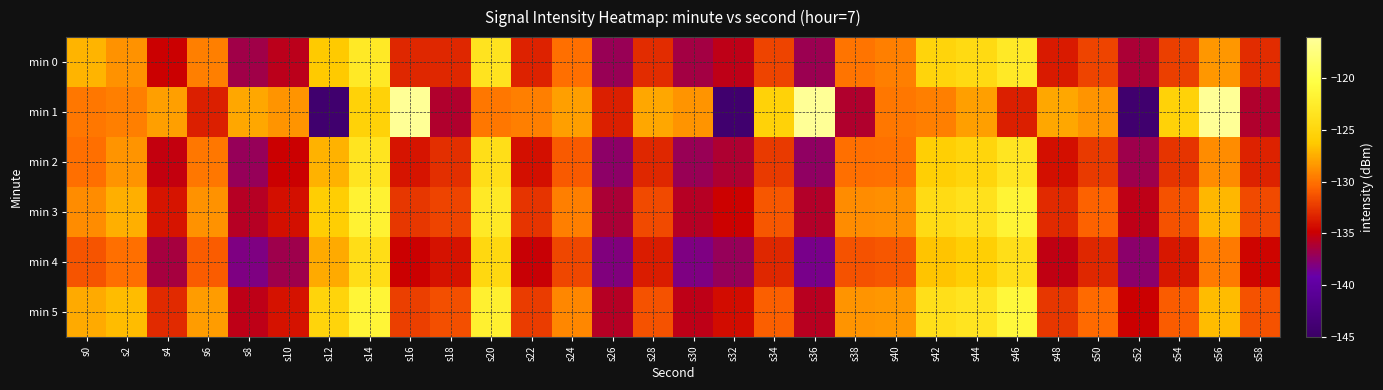

Between s20 and s56, which series saw the biggest shift?

min 1